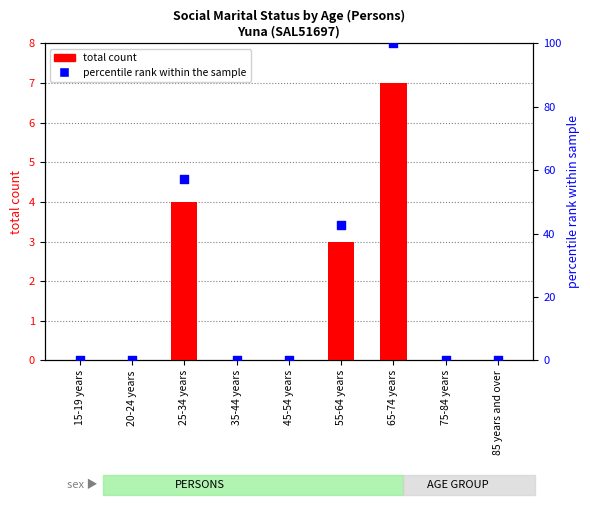

Which series has the largest Y range (max minus min)?

percentile rank within the sample